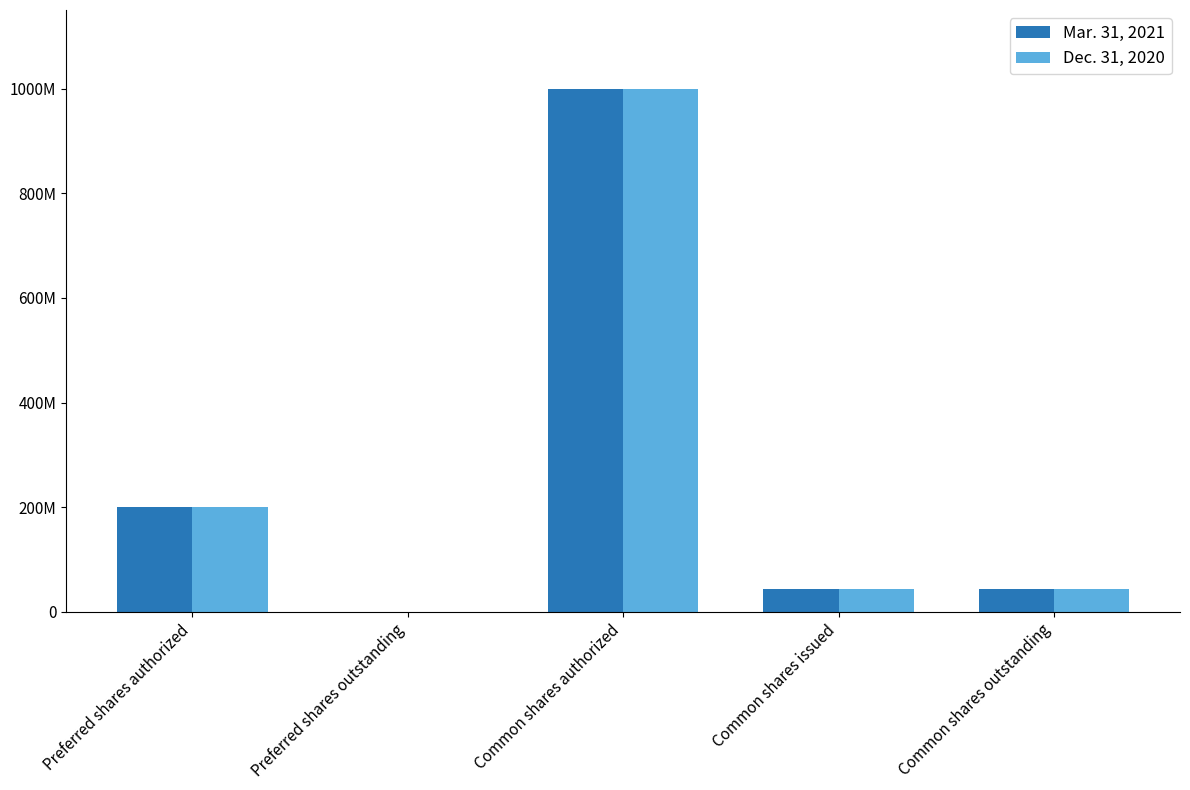

Does the chart contain stacked bars?

No